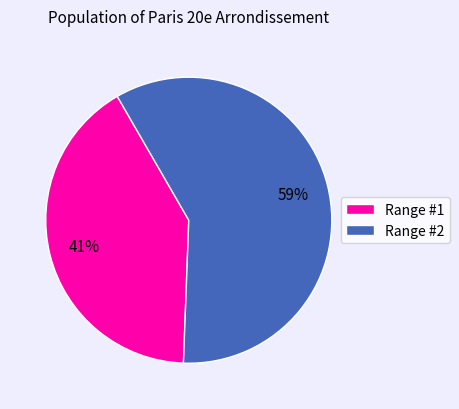

Between Range #2 and Range #1, which is larger?

Range #2